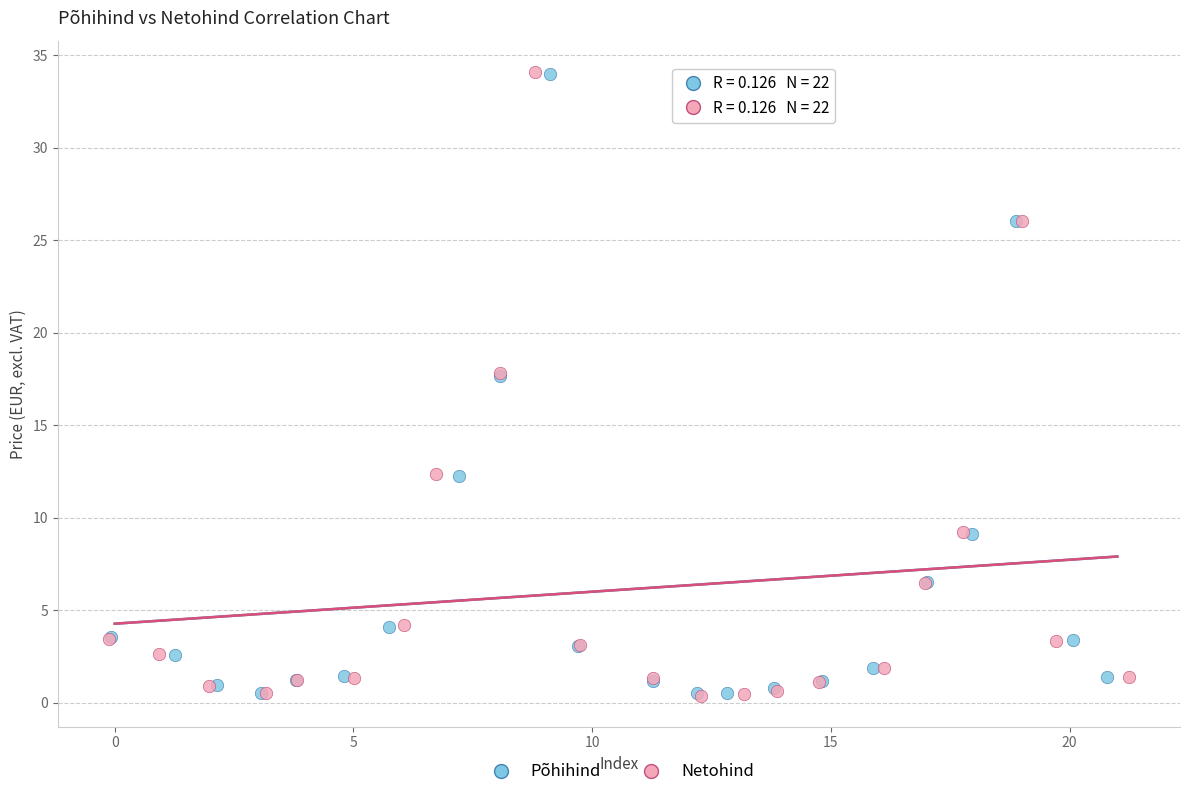

Which series has the largest Y range (max minus min)?

Netohind